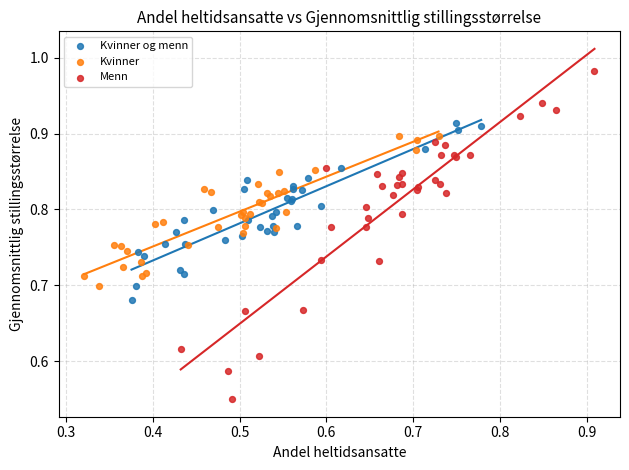

Which series has the largest Y range (max minus min)?

Menn